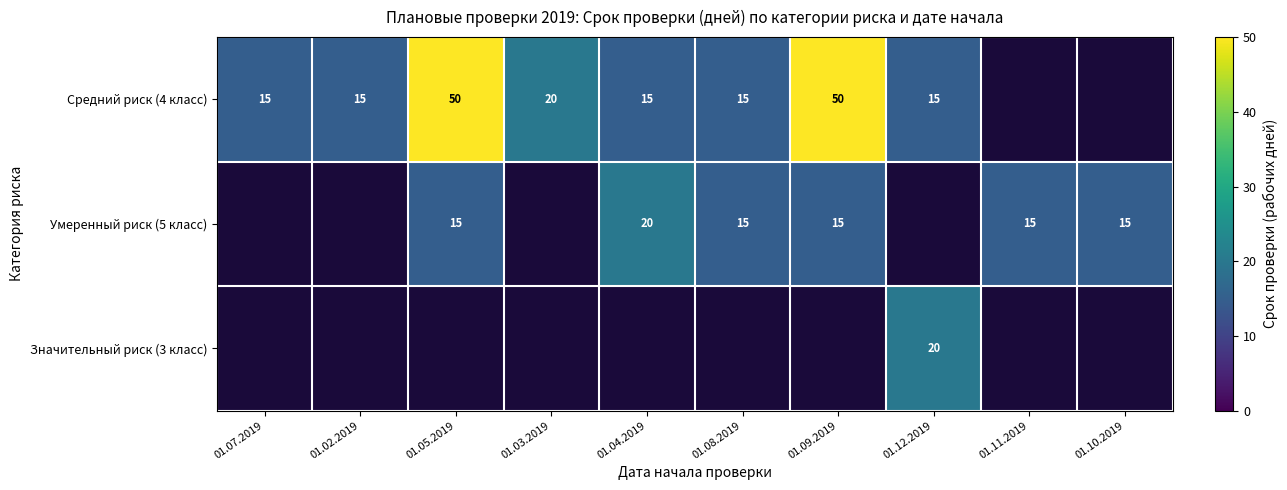

The Средний риск (4 класс) series shows 20 at 01.03.2019. True or false?

True